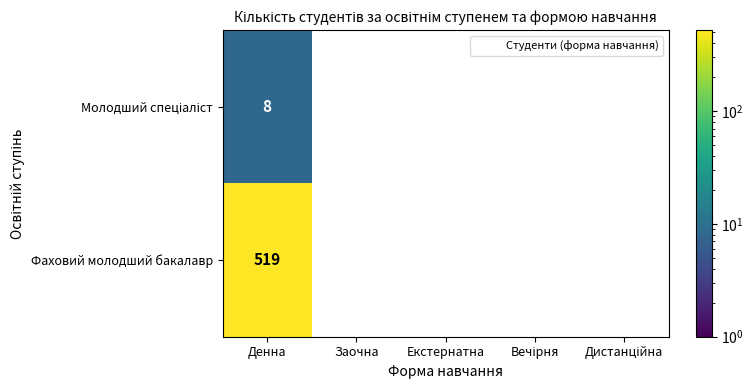

Count the number of data series in this chart.

2